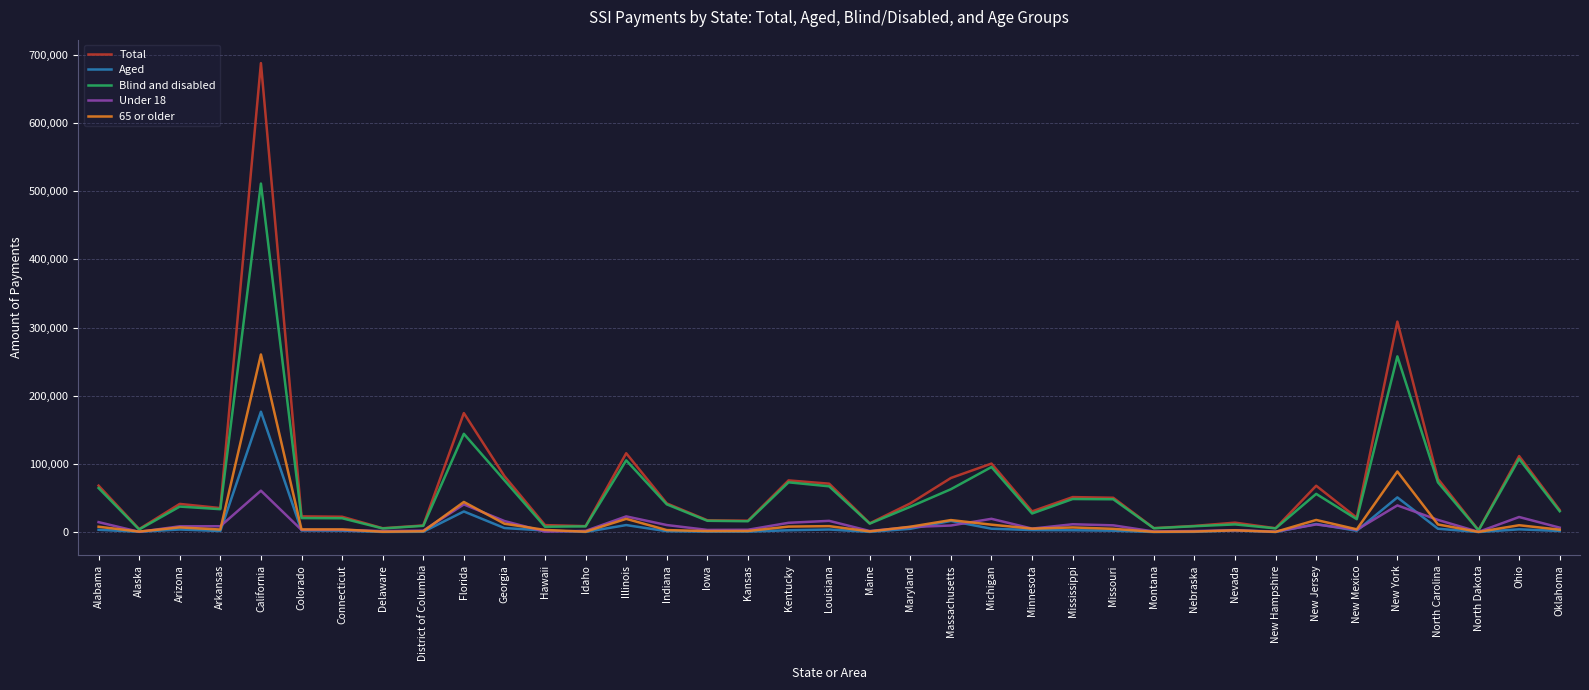

Which series changed the most between Maine and Ohio?

Total